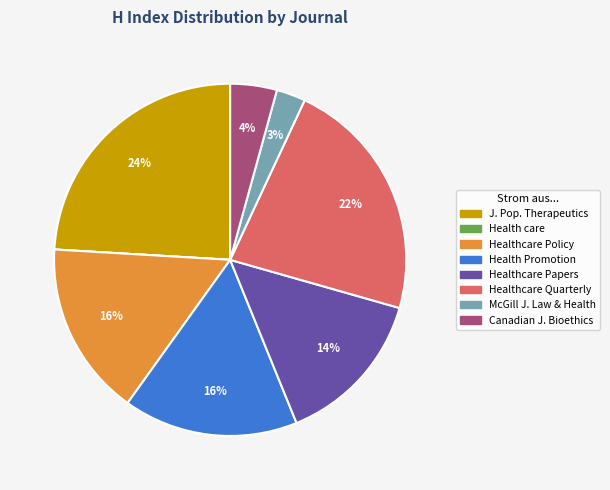

To the nearest percent, what is the difference between the largest and smallest slice percentages?

24%